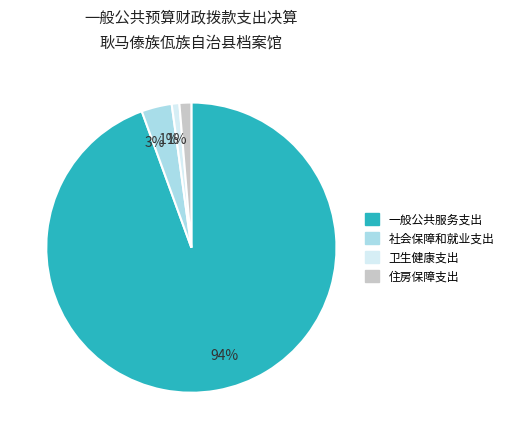

To the nearest percent, what is the average slice percentage?

25%